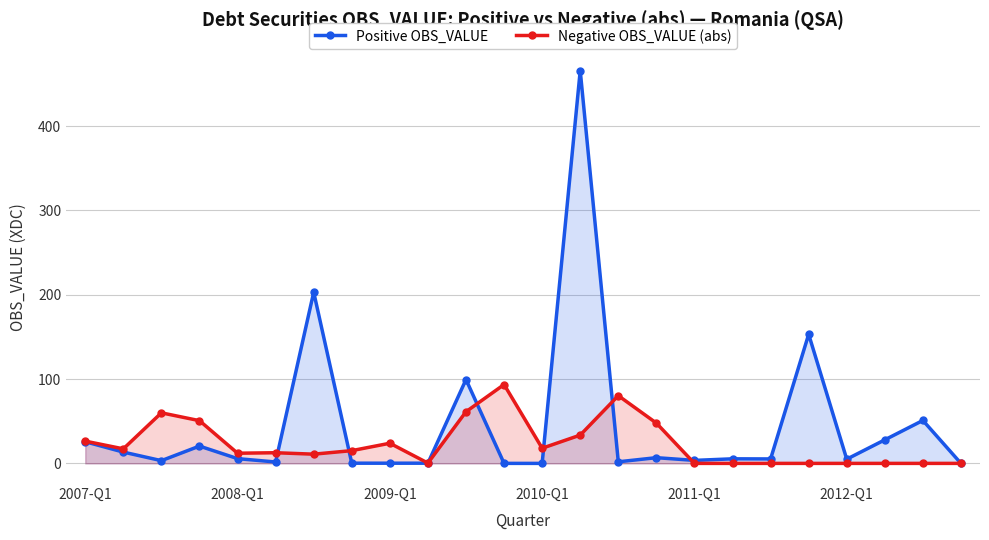

What is the difference between the second highest and minimum values in the Positive OBS_VALUE series?

203.0